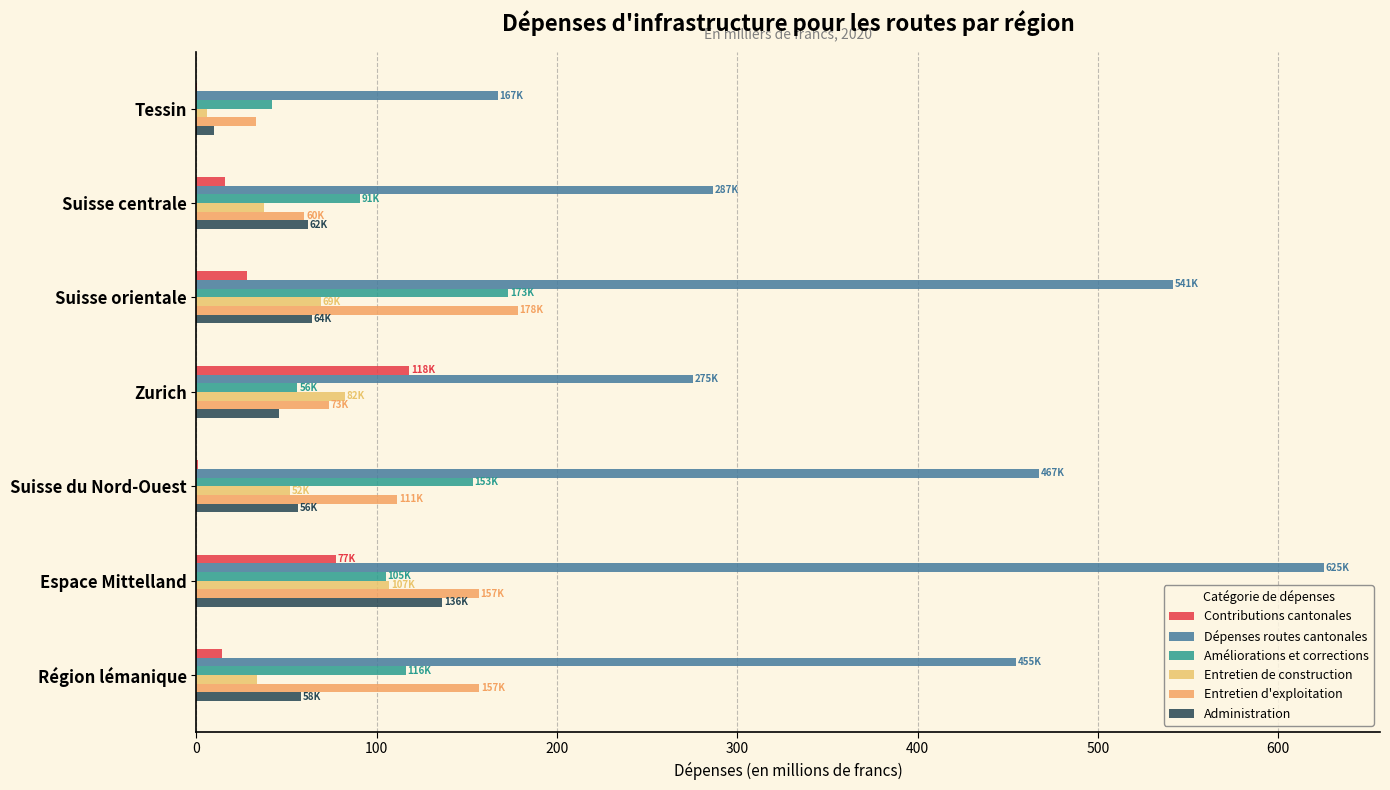

Count the number of data series in this chart.

6